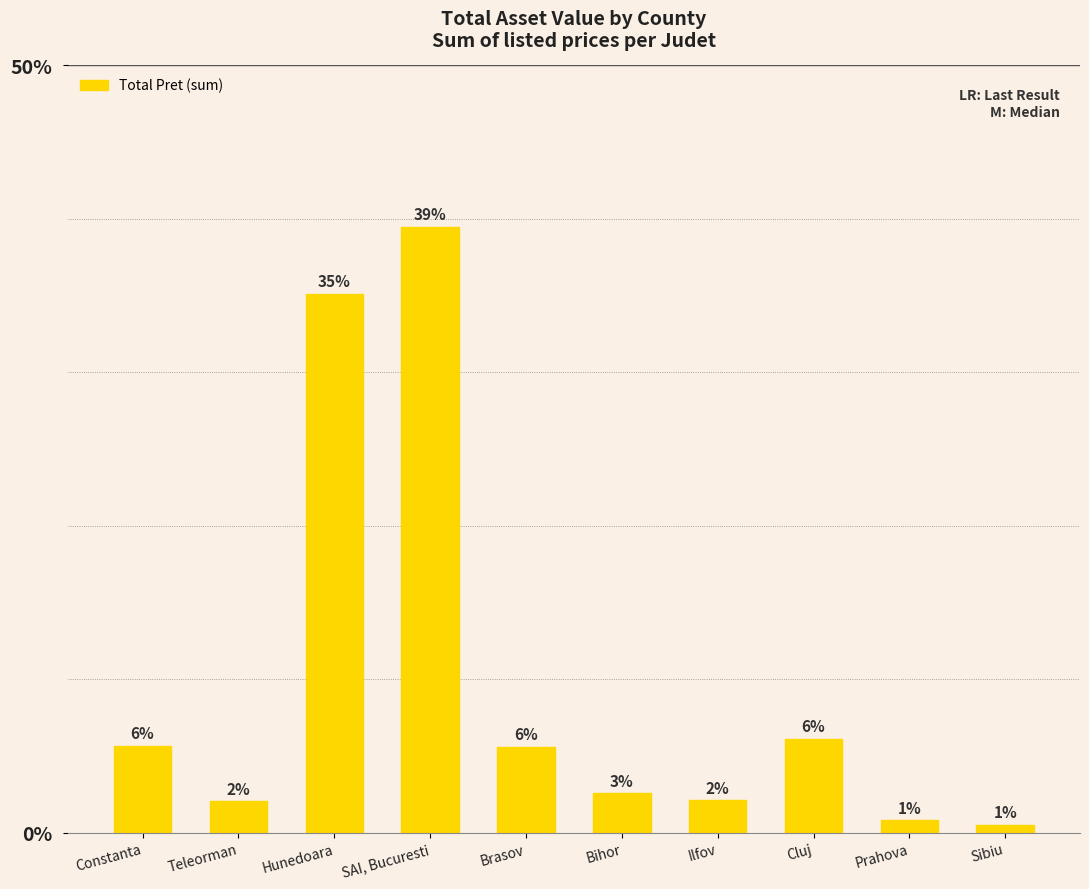

What is the label of the 5th bar from the right?

Bihor